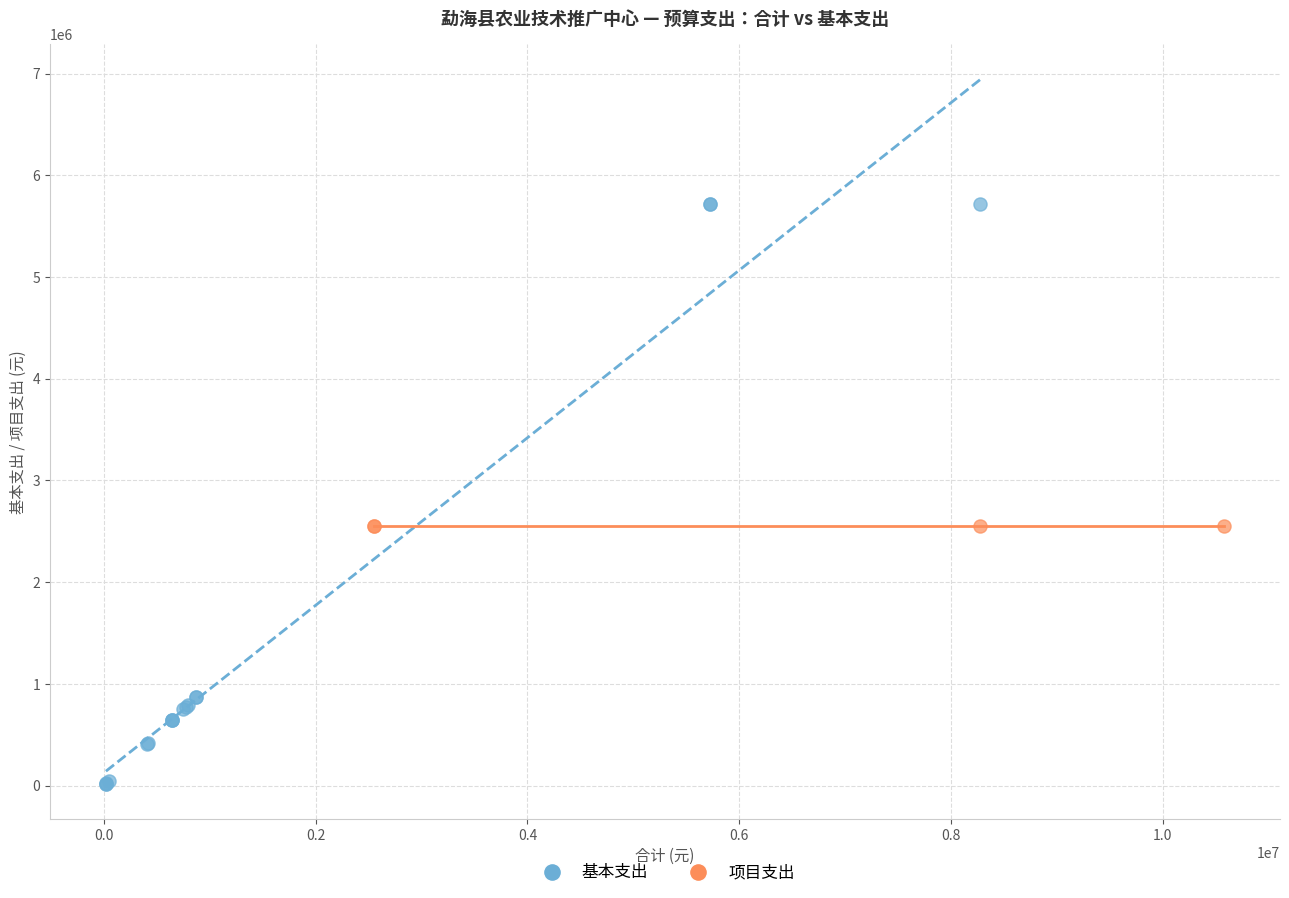

Which series reaches the minimum Y coordinate?

基本支出